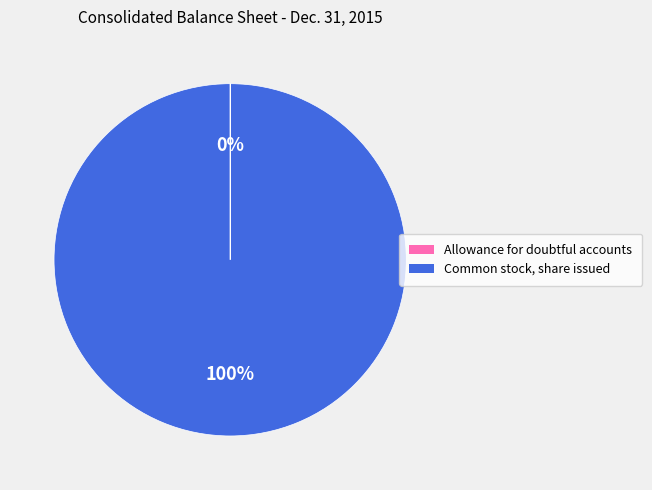

To the nearest percent, what is the difference between the largest and smallest slice percentages?

100%